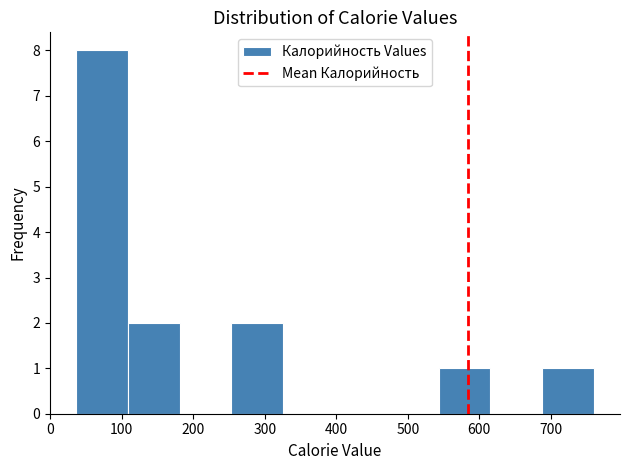

Reading left to right, transcribe this chart: for each bar, give the range it covers on the x-axis and its height. Neither the bar edges nor the heights are printed on the chart, so give them approximately, as read against the axes.

40 to 110: 8
110 to 180: 2
180 to 250: 0
250 to 330: 2
330 to 400: 0
400 to 470: 0
470 to 540: 0
540 to 620: 1
620 to 690: 0
690 to 760: 1